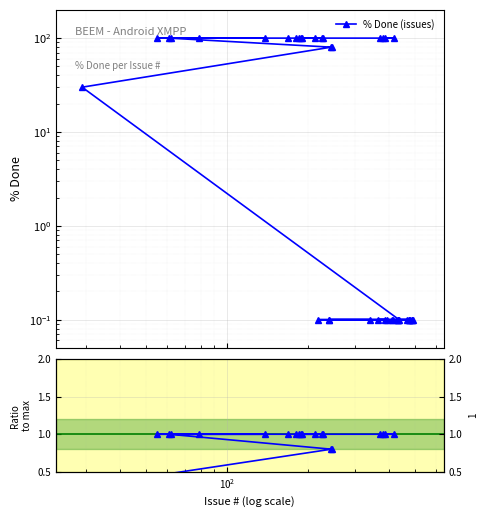

The value of % Done (issues) at 26 is 145.7. True or false?

False